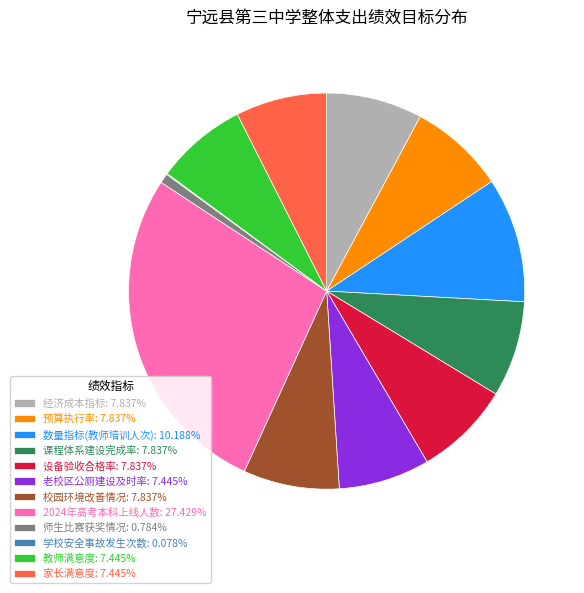

Is the sum of 校园环境改善情况: 7.837% and 家长满意度: 7.445% greater than half?

No